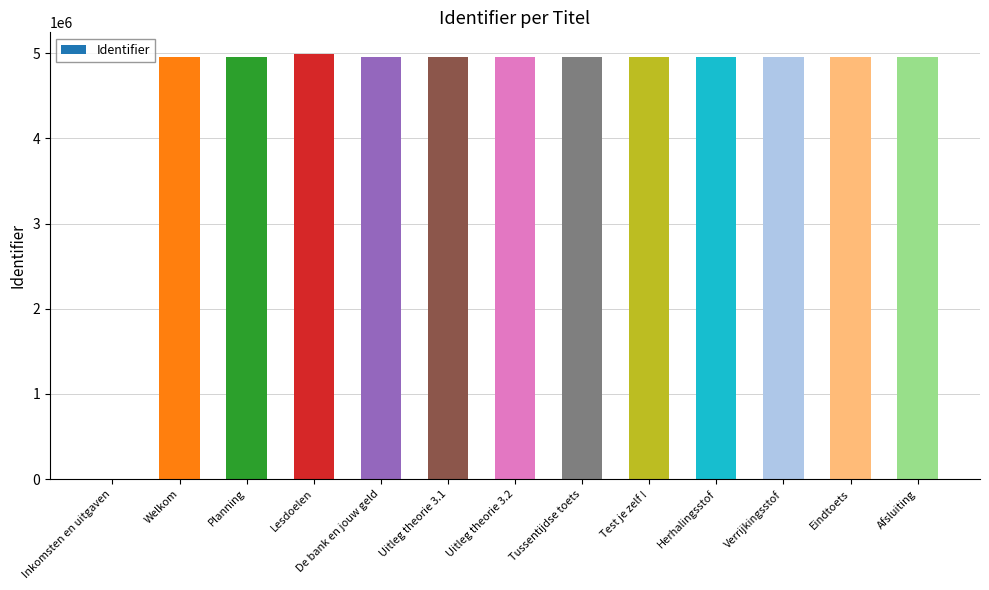

Are the bars horizontal?

No